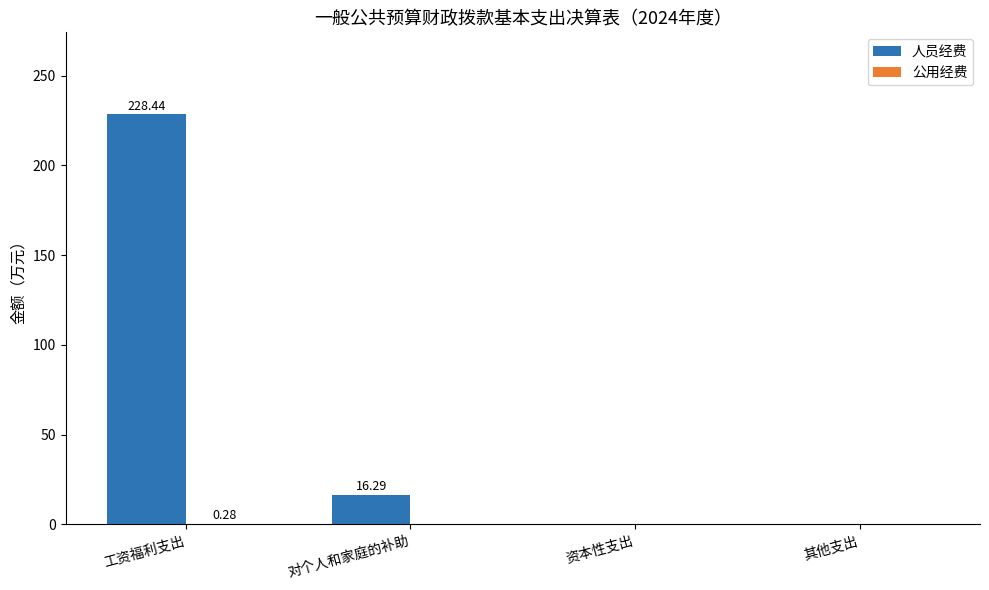

How many groups of bars are there?

4